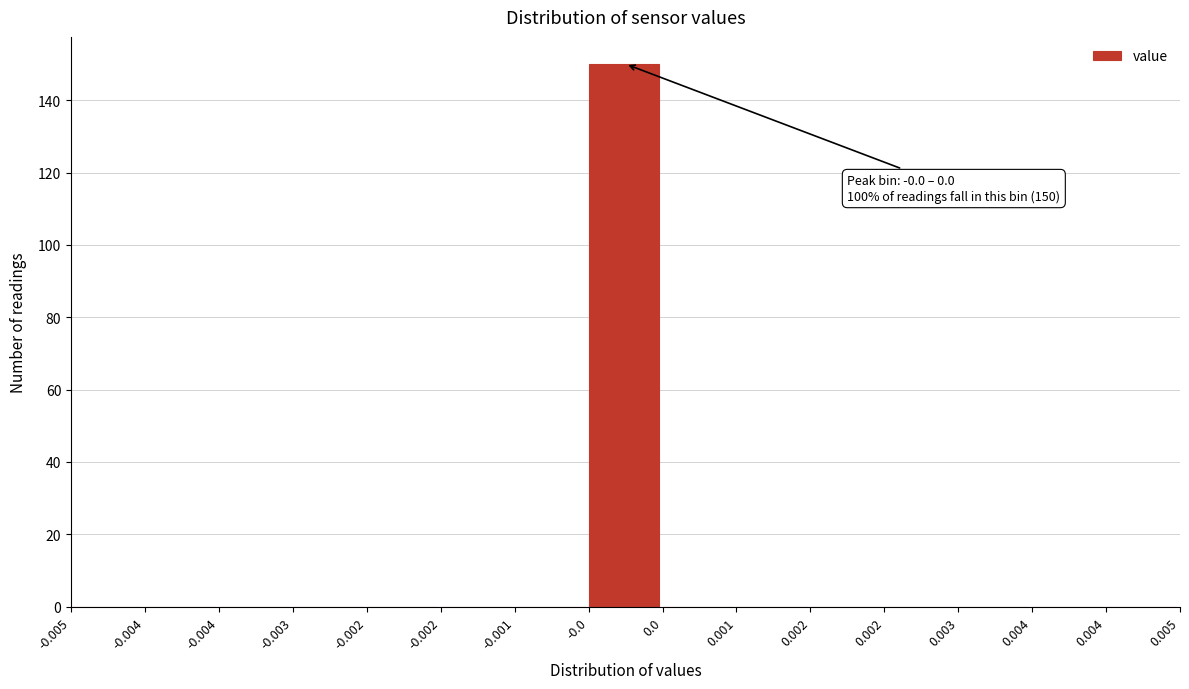

Are the bars horizontal?

No